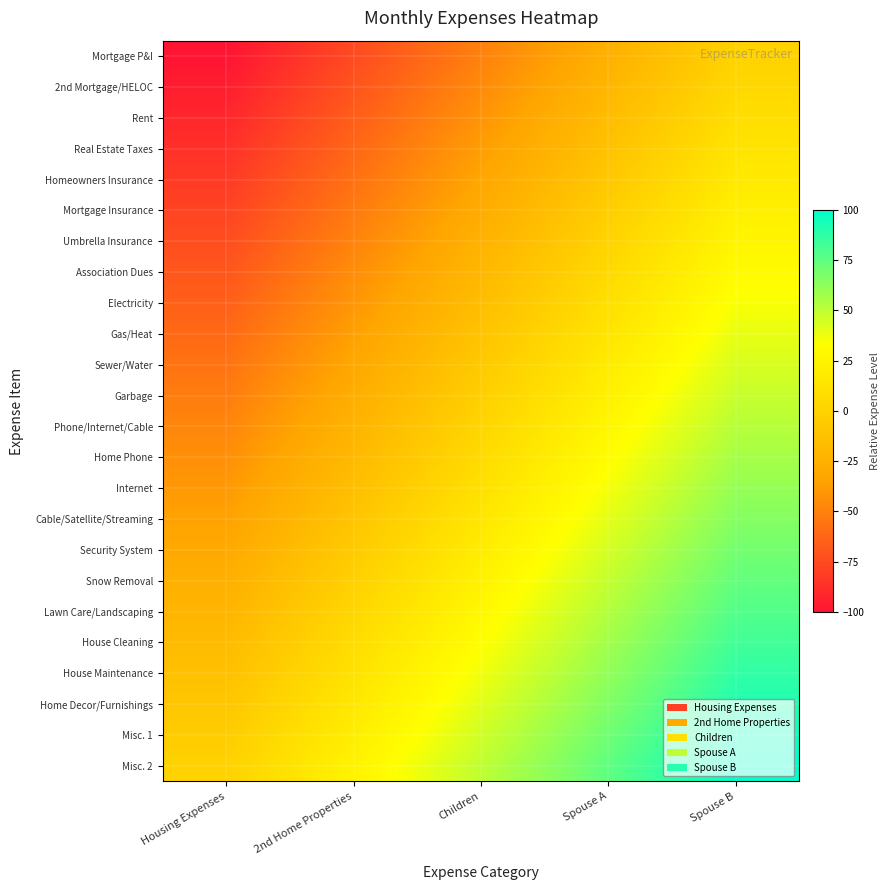

Count the number of data series in this chart.

24